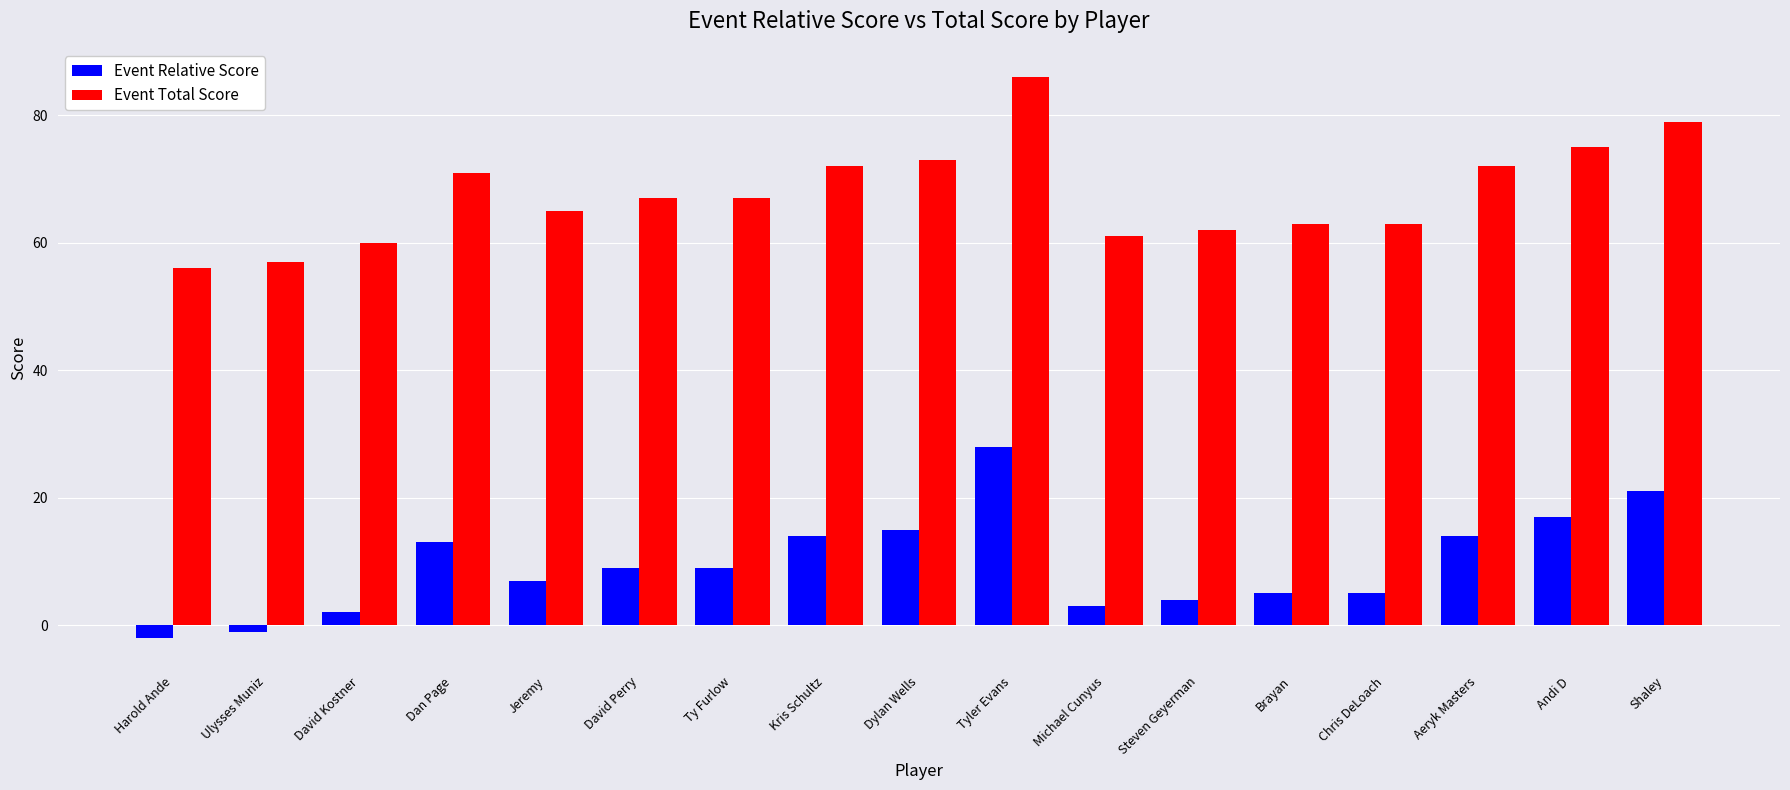

What is the spread (max minus min) of values at Steven Geyerman?

58